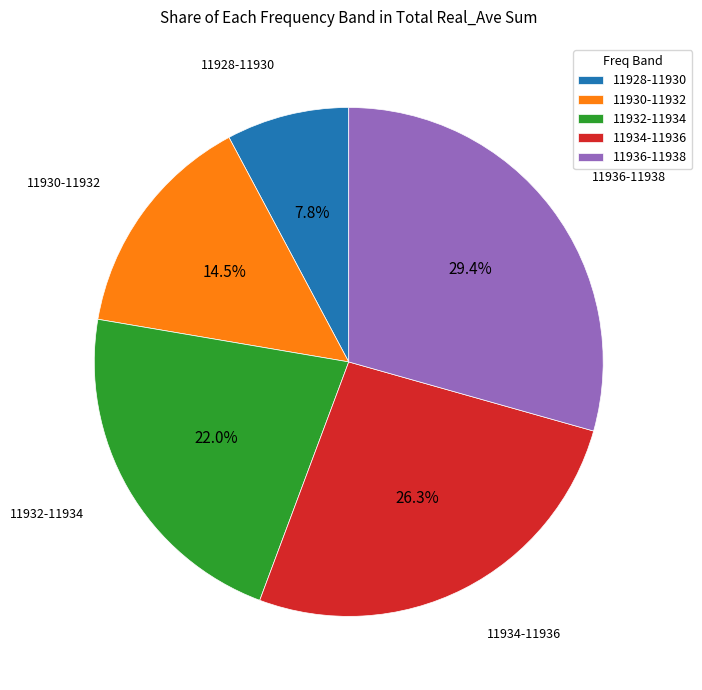

Count the number of slices in the pie.

5